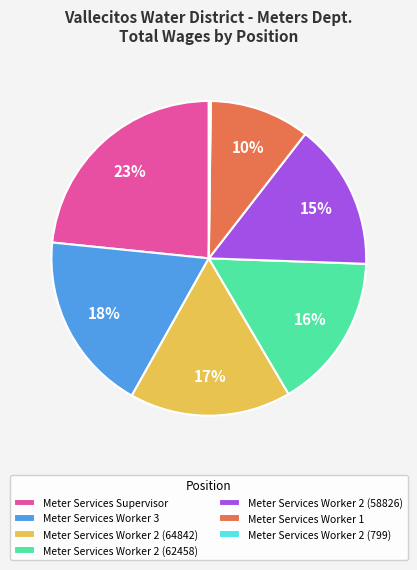

To the nearest percent, what is the difference between the largest and smallest slice percentages?

23%